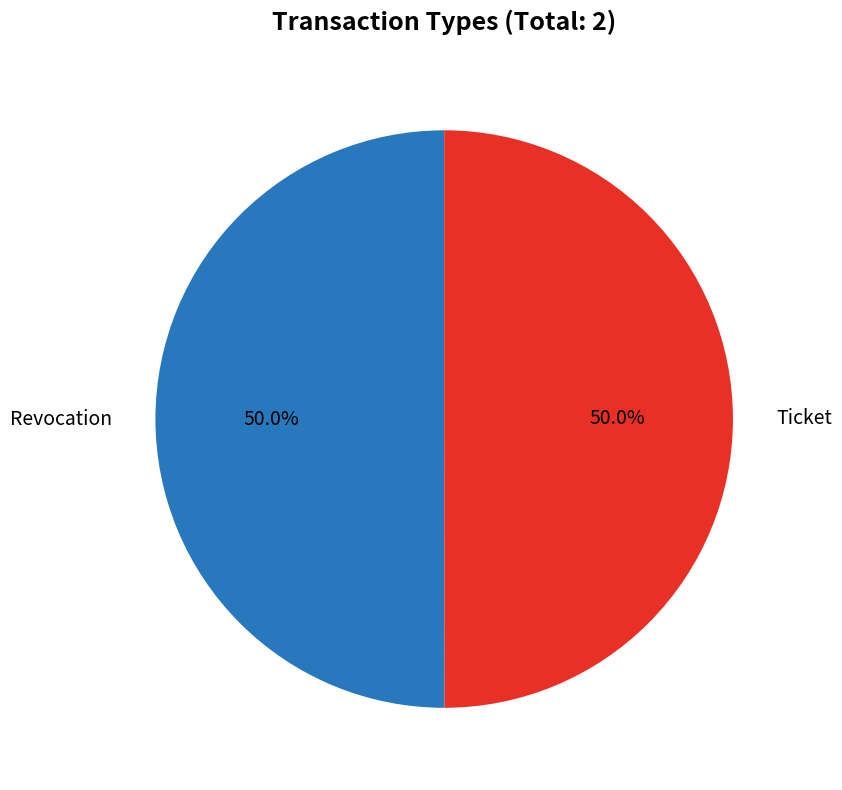

Is it true that Revocation is 50% of the pie?

True